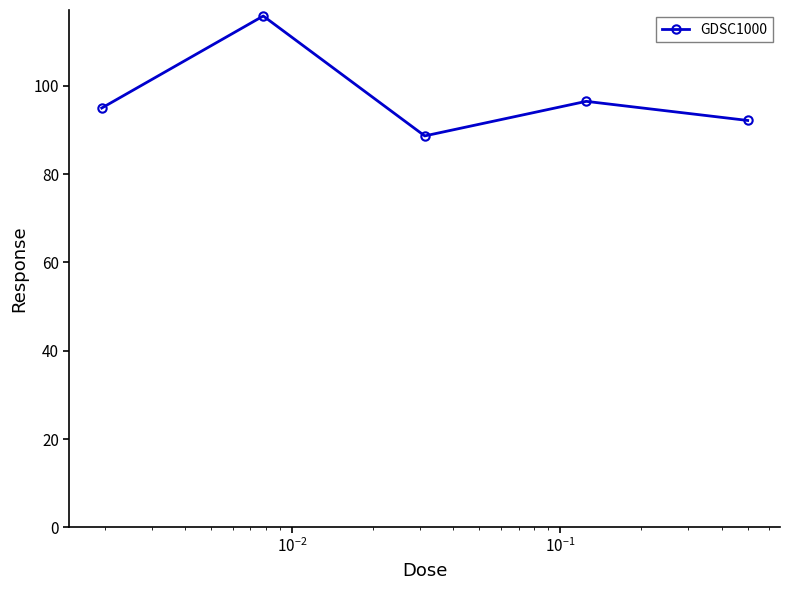

What is the smallest value displayed?

88.7